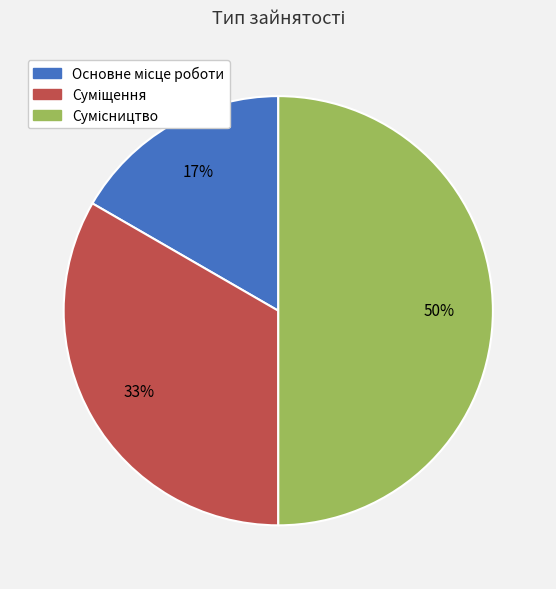

How many segments does this pie chart have?

3